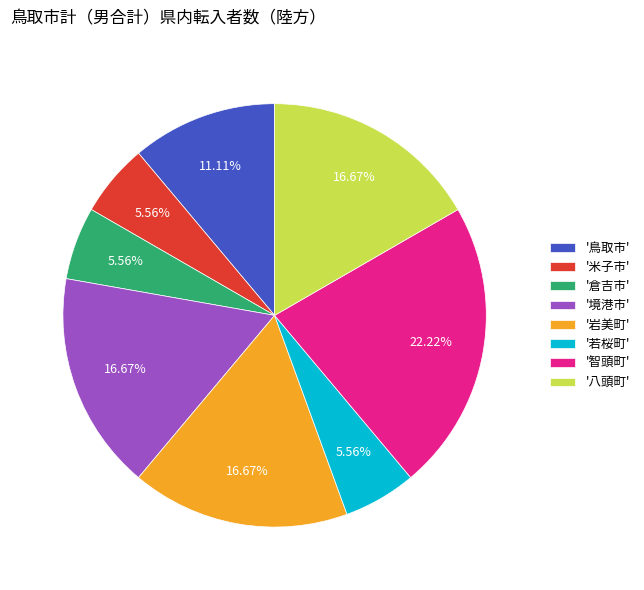

Combined, do '鳥取市' and '智頭町' account for over 50%?

No